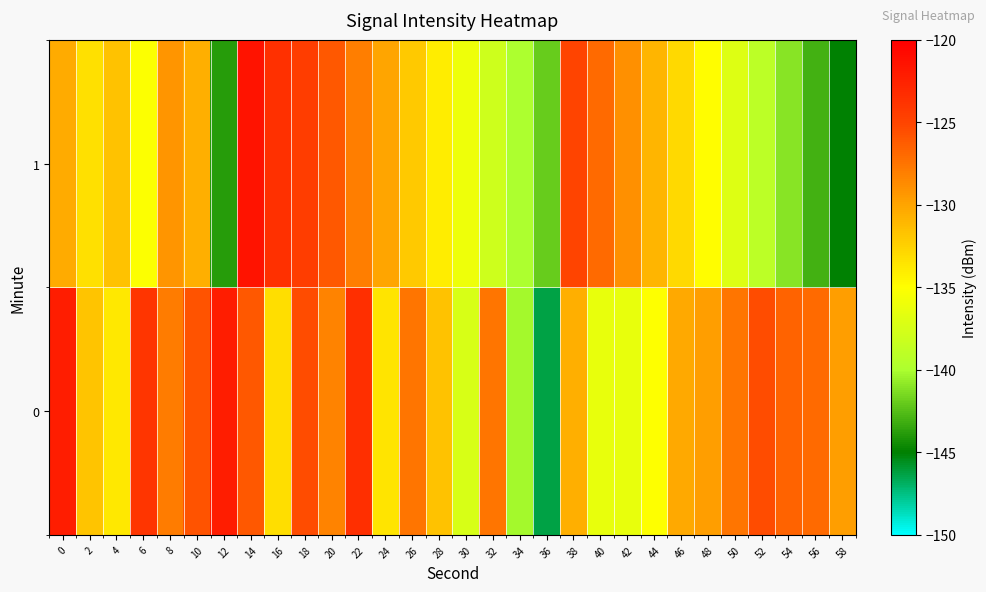

At 6, list the series in order from largest to smallest.

0, 1